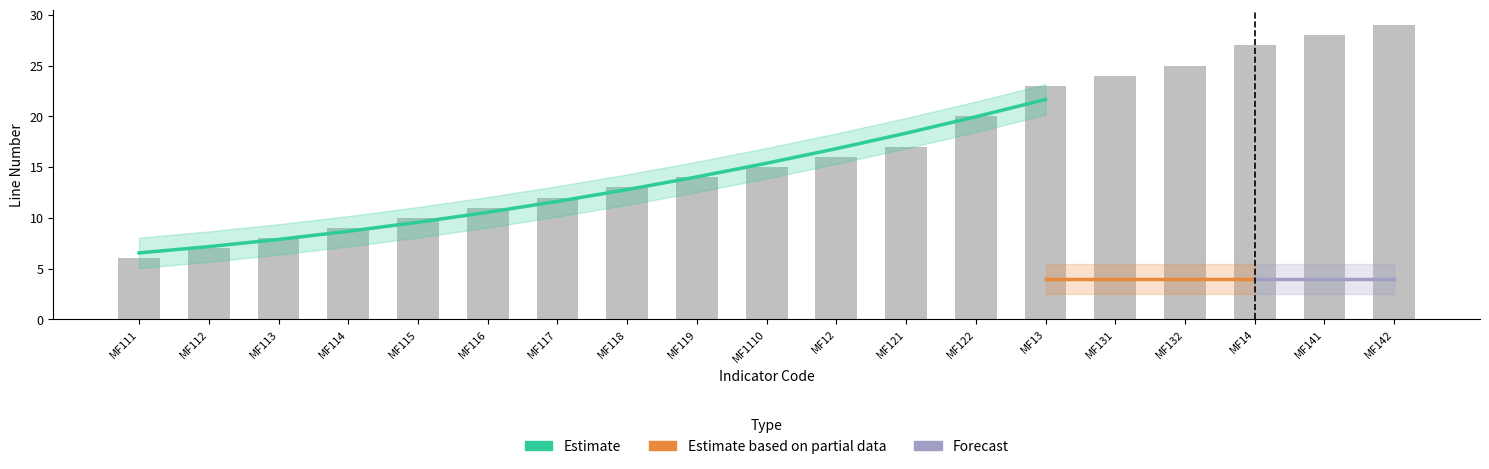

Rank the series by their maximum value, from highest to lowest.

Estimate, Estimate based on partial data, Forecast